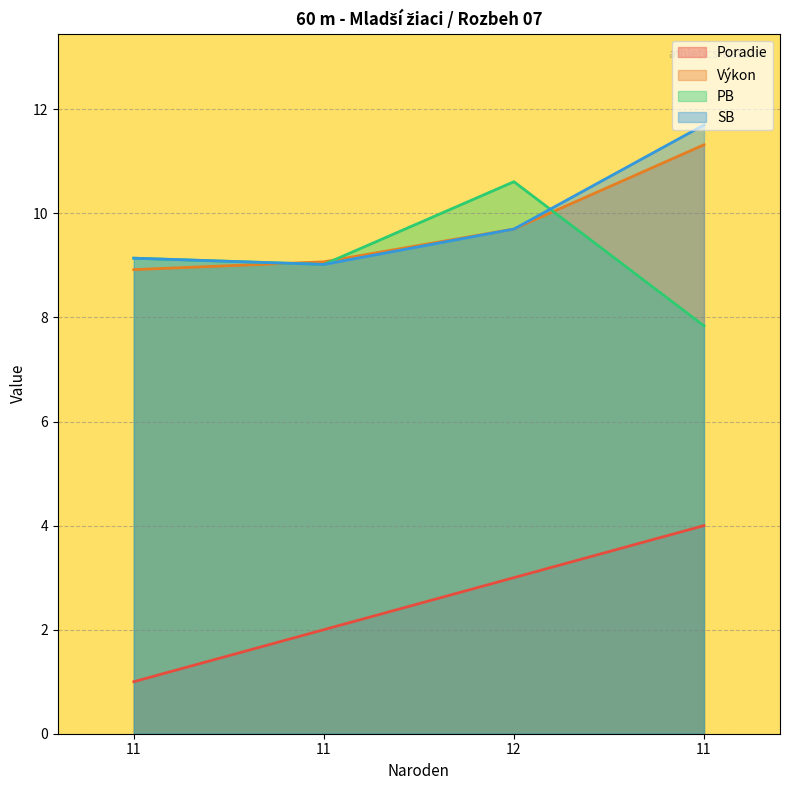

Reading right to left, what are all the values shown in this chart?

Poradie: 11=4.0	12=3.0	11=2.0	11=1.0
Výkon: 11=11.3	12=9.7	11=9.1	11=8.9
PB: 11=7.8	12=10.6	11=9.0	11=9.1
SB: 11=11.7	12=9.7	11=9.0	11=9.1